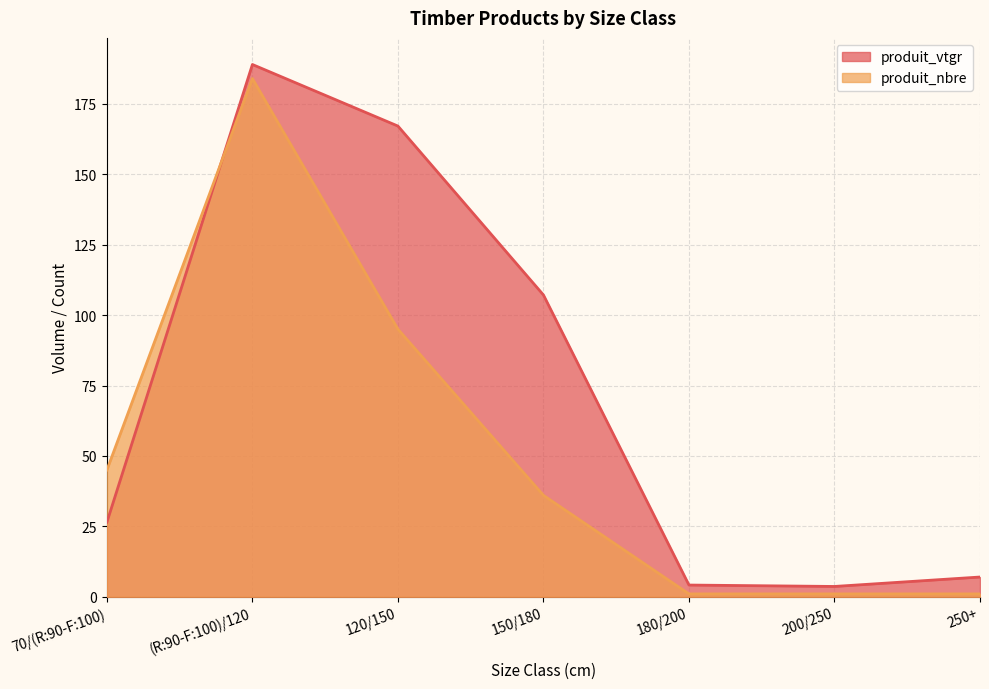

What is the label of the 5th point from the left?

180/200